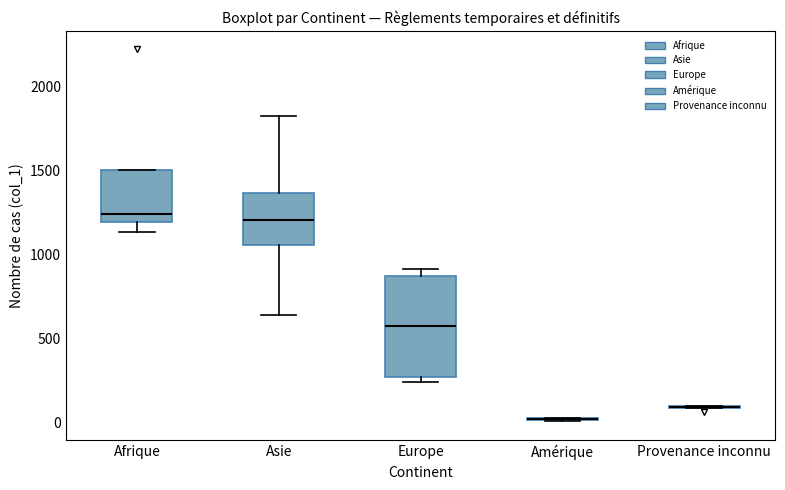

Reading left to right, read every box against the y-axis: the position of its median line, the range the box covers, and the ends of its whiskers. The values are not printed on the chart, so give them approximately, as read against the axis.

Afrique: median 1250, box 1200 to 1500, whiskers 1150 to 1500
Asie: median 1200, box 1050 to 1350, whiskers 650 to 1800
Europe: median 550, box 250 to 850, whiskers 250 (just below the box's lower edge) to 900
Amérique: box collapsed to a line at 0, whiskers 0 to 50
Provenance inconnu: box collapsed to a line at 100, whiskers 100 to 100